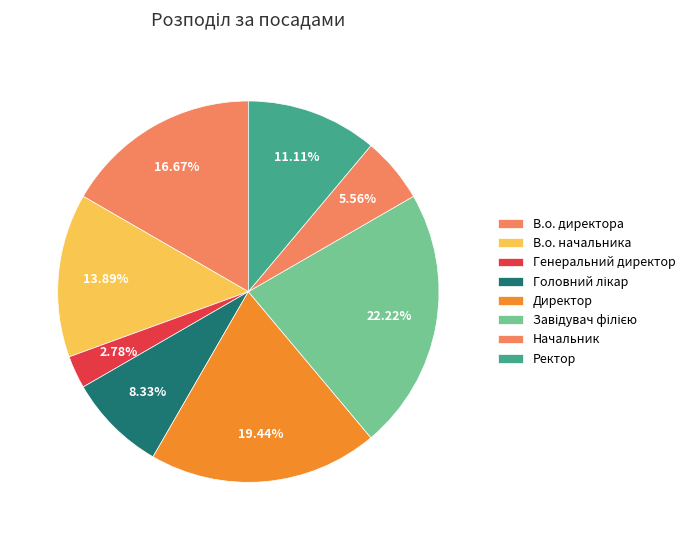

How many segments does this pie chart have?

8